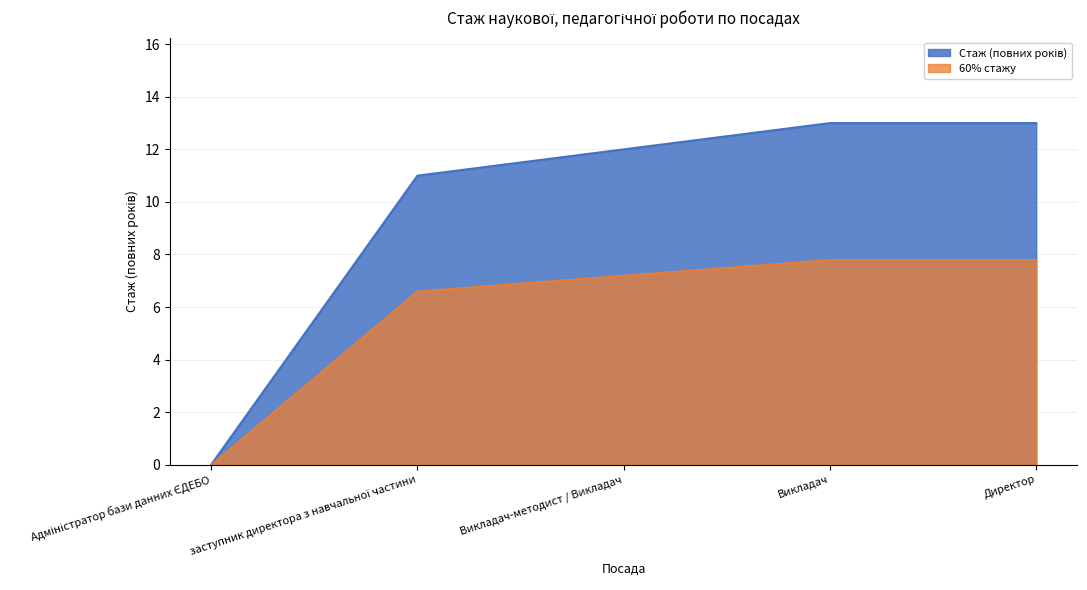

At which label does 60% стажу first exceed 7?

Викладач-методист / Викладач